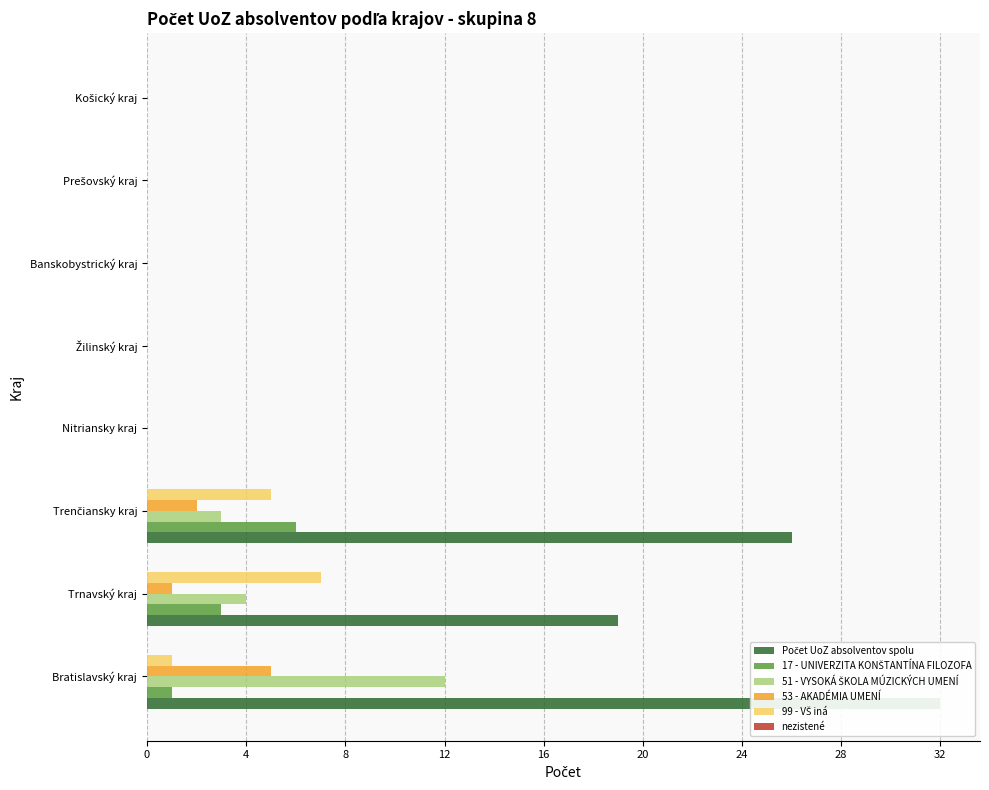

At how many categories does at least one series exceed 25?

2